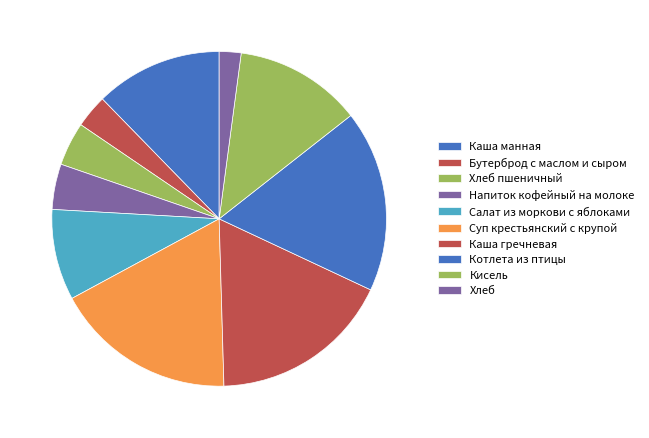

Combined, what portion of the pie is Котлета из птицы and Напиток кофейный на молоке?

22.0%